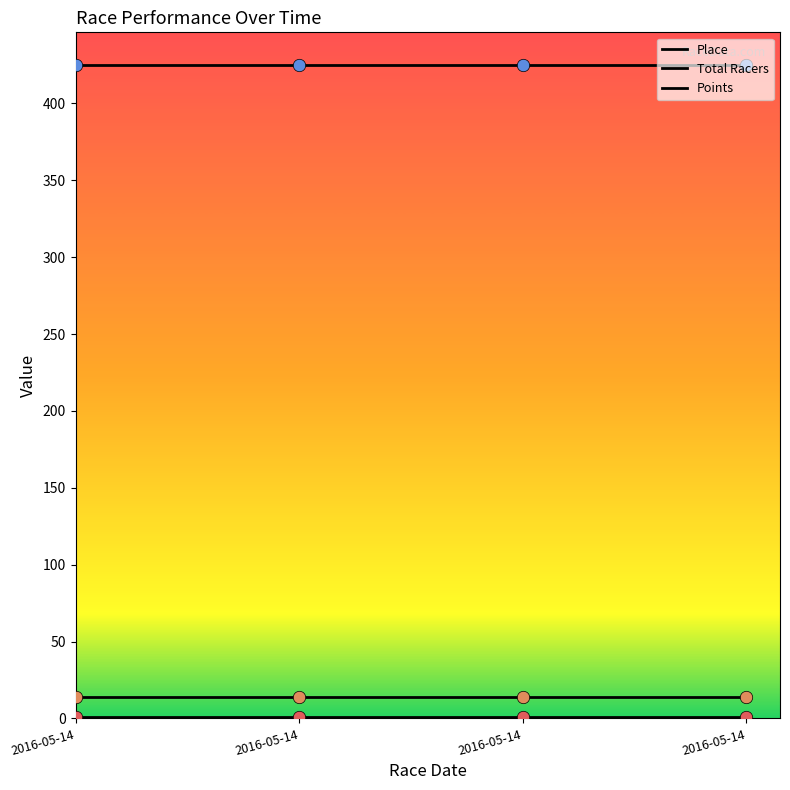

Which series has the largest total across all categories?

Points